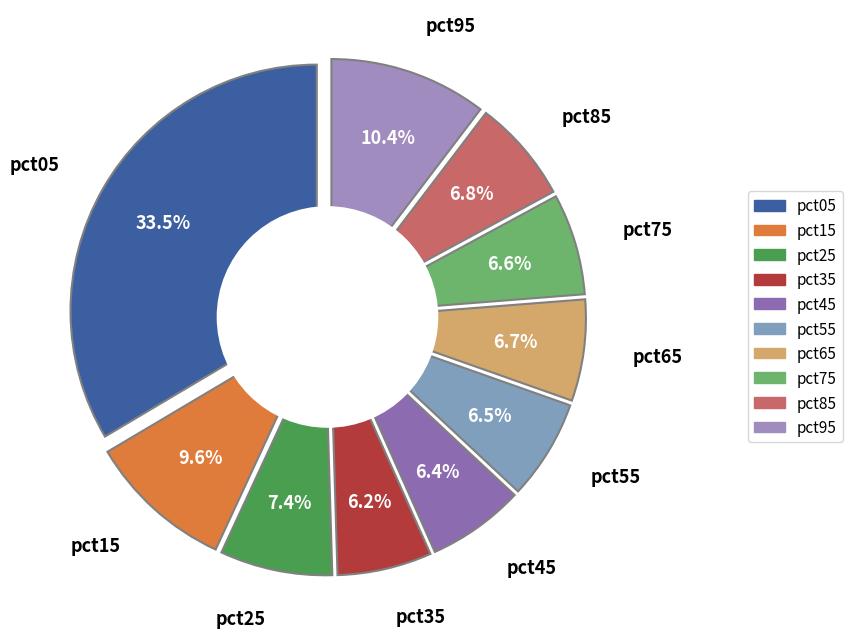

Is there a majority slice in this chart?

No